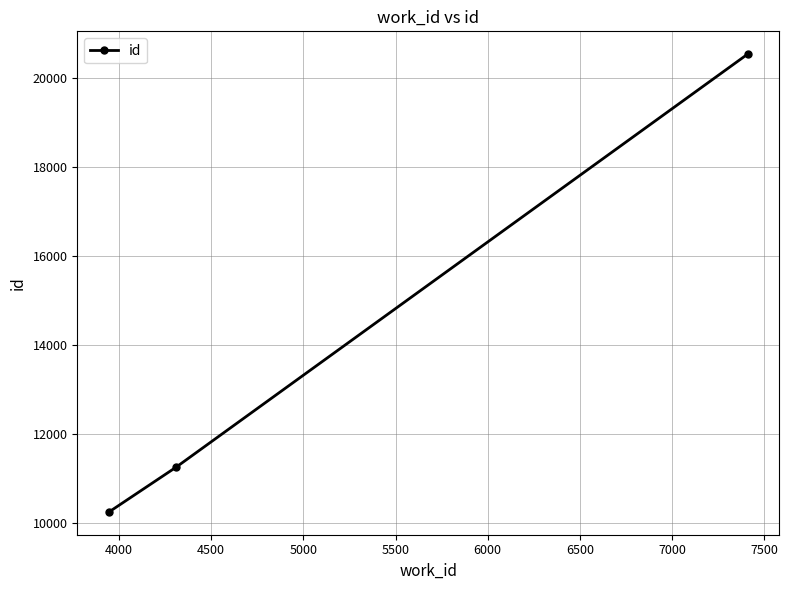

What is the value of the 2nd point from the left?

11242